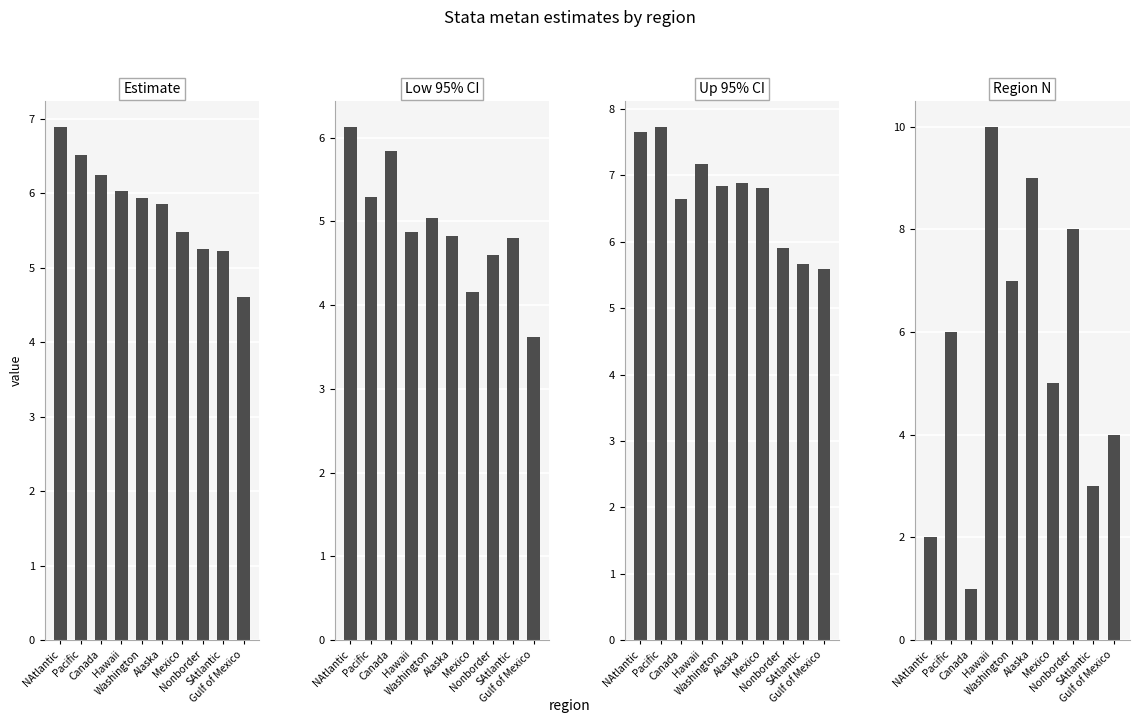

Reading left to right, extract all data points from this chart.

Estimate: NAtlantic=6.9	Pacific=6.5	Canada=6.2	Hawaii=6.0	Washington=5.9	Alaska=5.9	Mexico=5.5	Nonborder=5.3	SAtlantic=5.2	Gulf of Mexico=4.6
Low 95% CI: NAtlantic=6.1	Pacific=5.3	Canada=5.8	Hawaii=4.9	Washington=5.0	Alaska=4.8	Mexico=4.2	Nonborder=4.6	SAtlantic=4.8	Gulf of Mexico=3.6
Up 95% CI: NAtlantic=7.7	Pacific=7.7	Canada=6.6	Hawaii=7.2	Washington=6.8	Alaska=6.9	Mexico=6.8	Nonborder=5.9	SAtlantic=5.7	Gulf of Mexico=5.6
Region N: NAtlantic=2.0	Pacific=6.0	Canada=1.0	Hawaii=10.0	Washington=7.0	Alaska=9.0	Mexico=5.0	Nonborder=8.0	SAtlantic=3.0	Gulf of Mexico=4.0